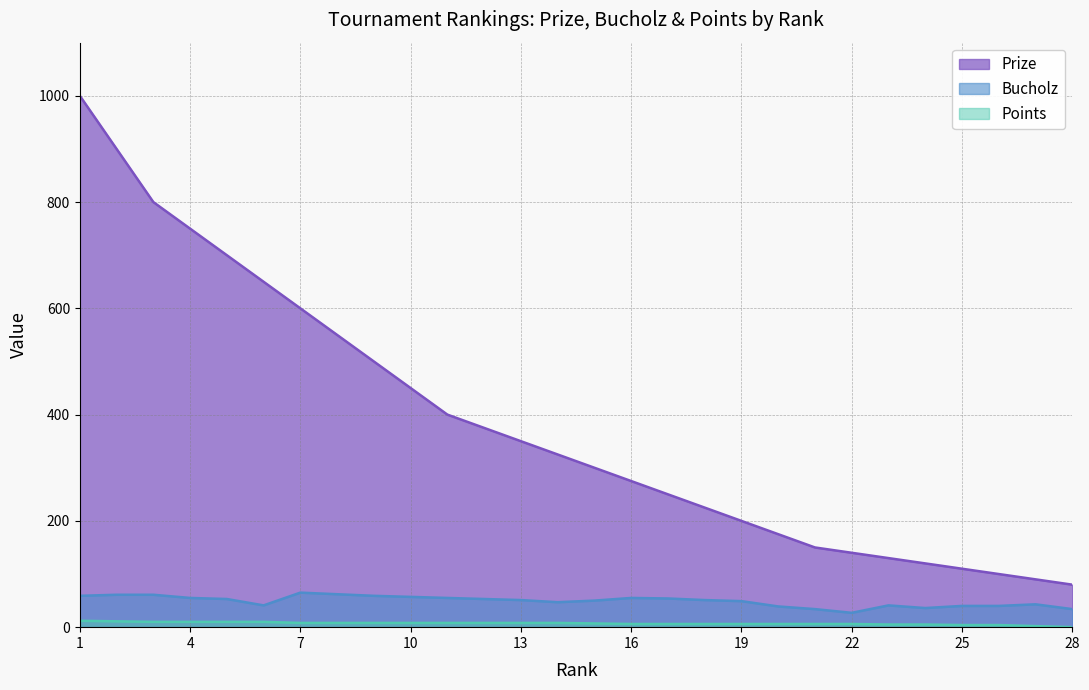

Rank the series at 26 from lowest to highest value.

Points, Bucholz, Prize